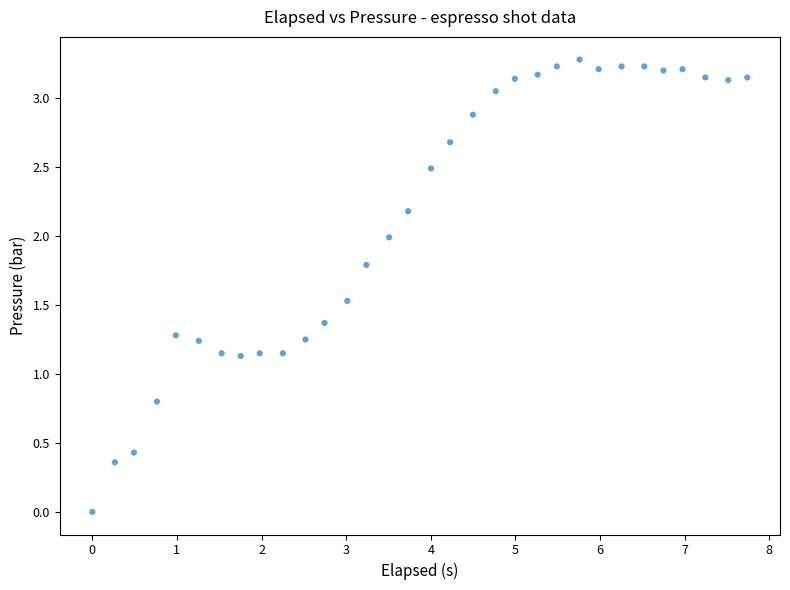

What is the range of Y values (max minus min)?

3.3